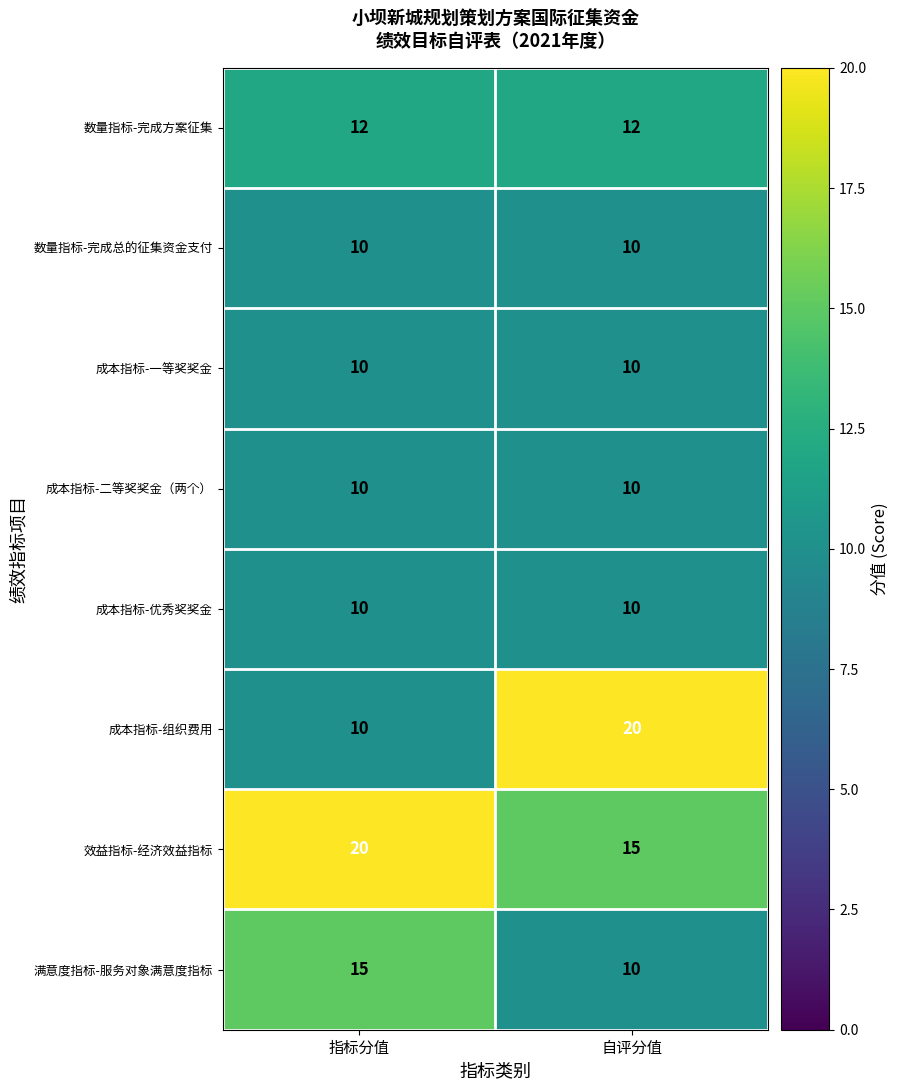

What value does the 数量指标-完成方案征集 series have at 指标分值?

12